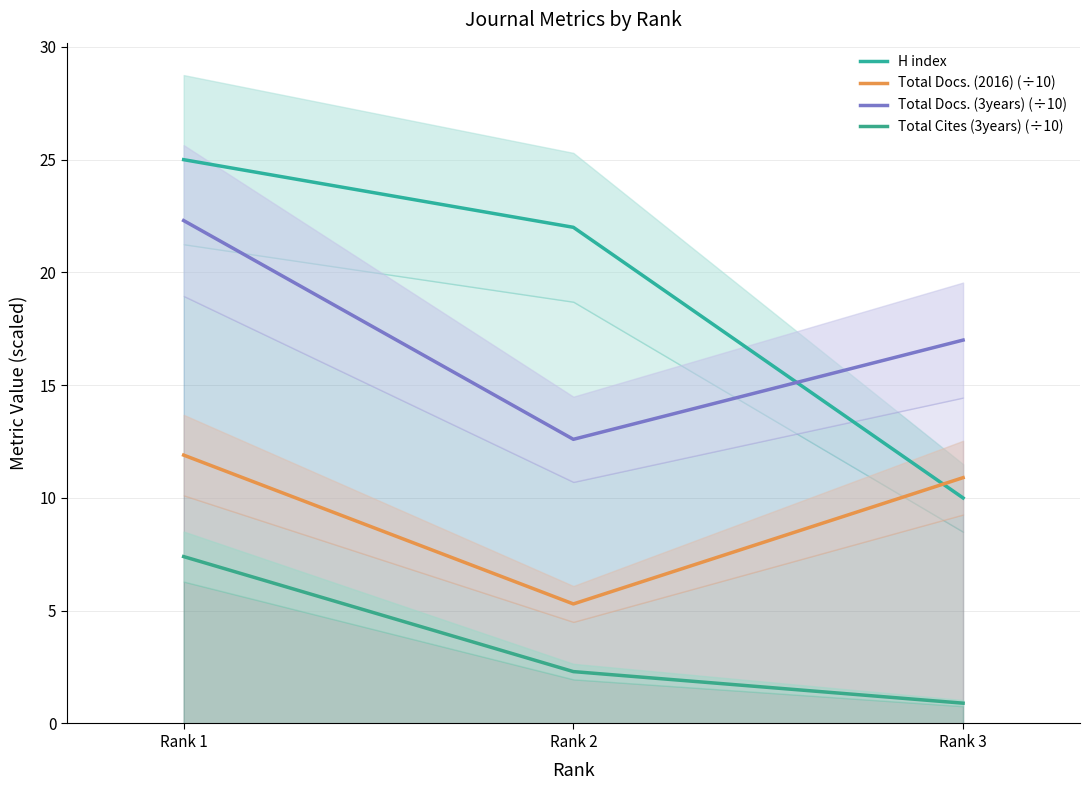

Rank the series by their maximum value, from highest to lowest.

H index, Total Docs. (3years) (÷10), Total Docs. (2016) (÷10), Total Cites (3years) (÷10)